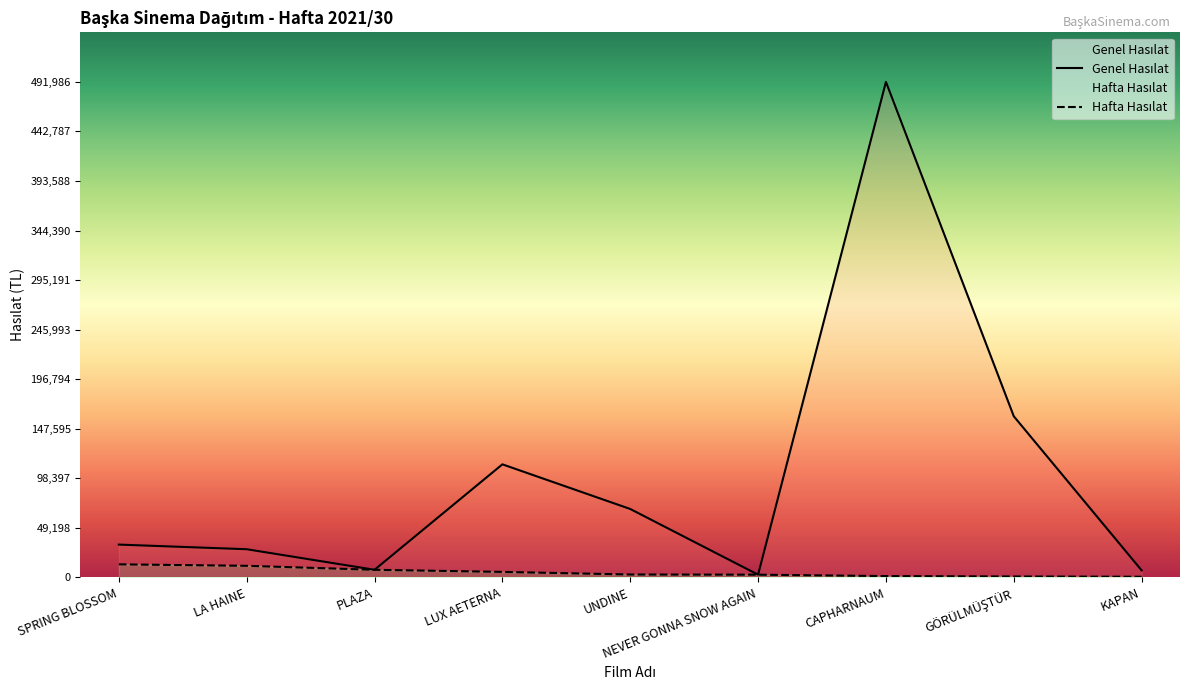

At which category is the sum across all series the highest?

CAPHARNAUM